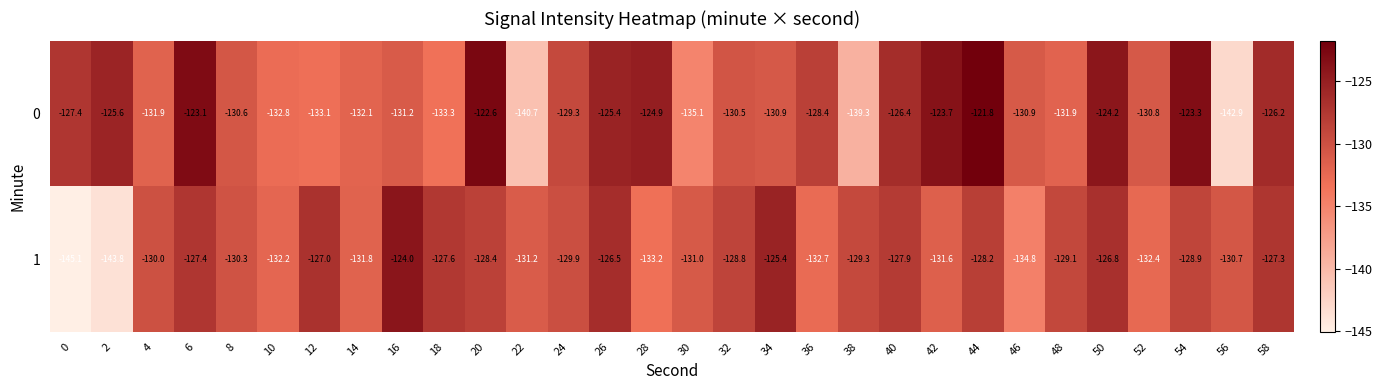

What is the difference between the maximum and minimum values in the 1 series?

21.1